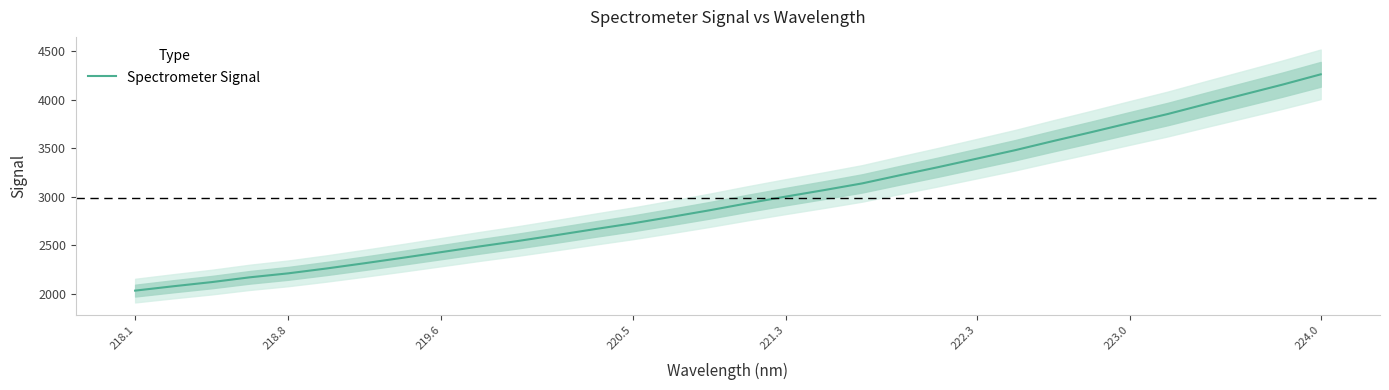

What is the average value?

2982.9